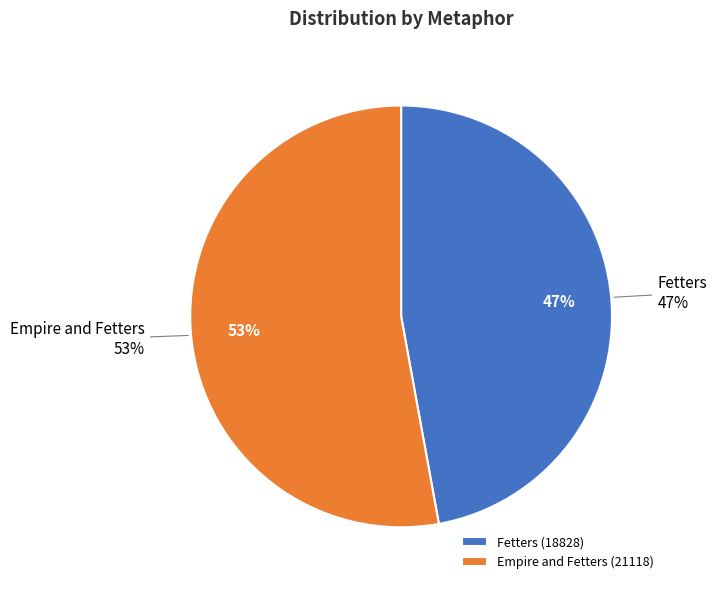

How much of the chart is everything except Empire and Fetters?

47.1%